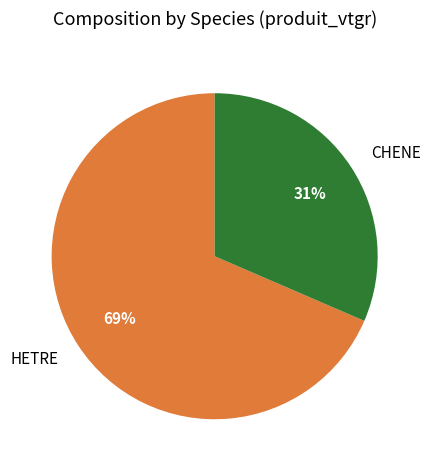

Which slice represents more than half of the pie?

HETRE